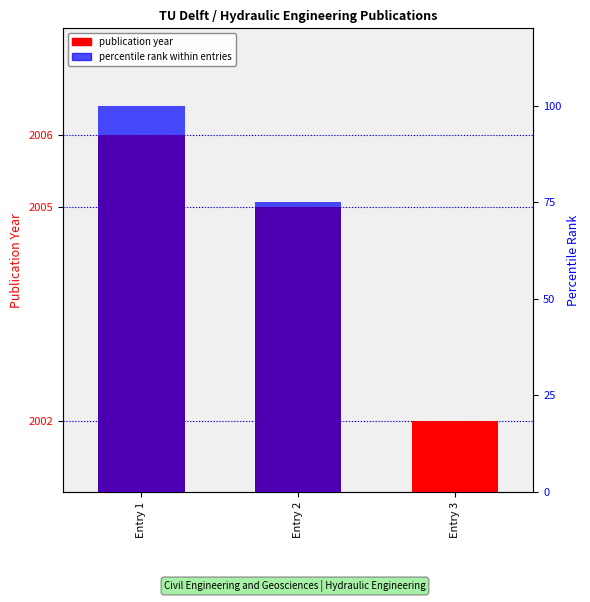

The publication year series shows 863 at Entry 2. True or false?

False